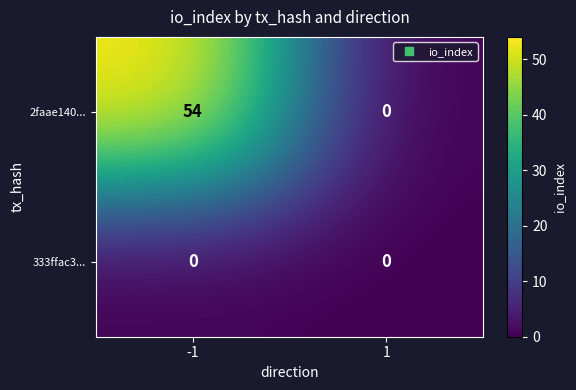

Which series changed the most between -1 and 1?

2faae140...